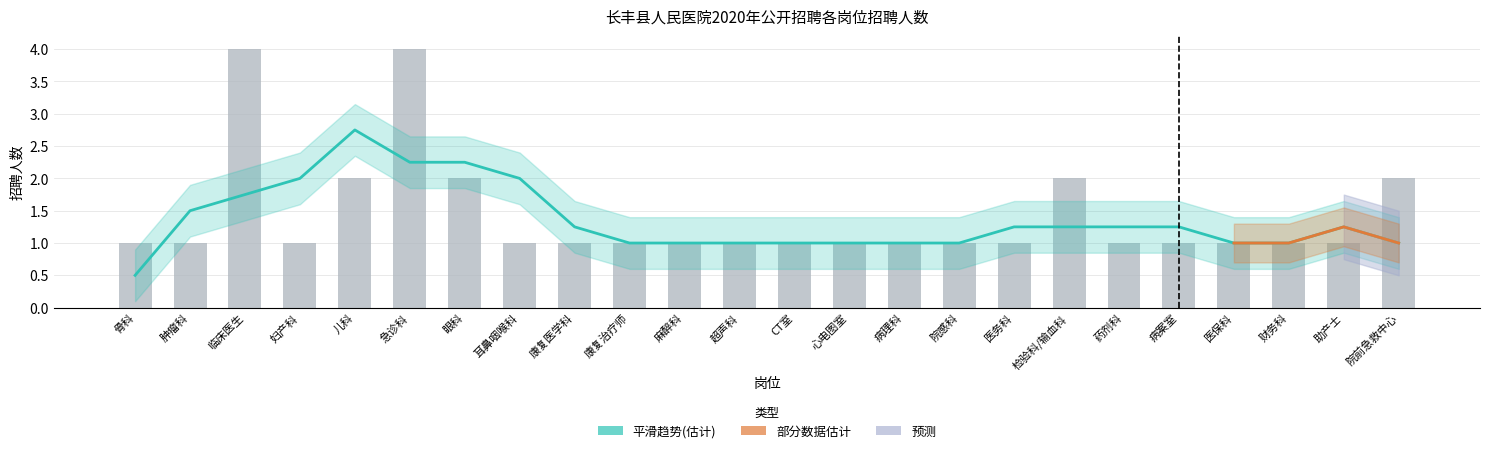

The chart shows a value of 3 at 儿科. True or false?

False